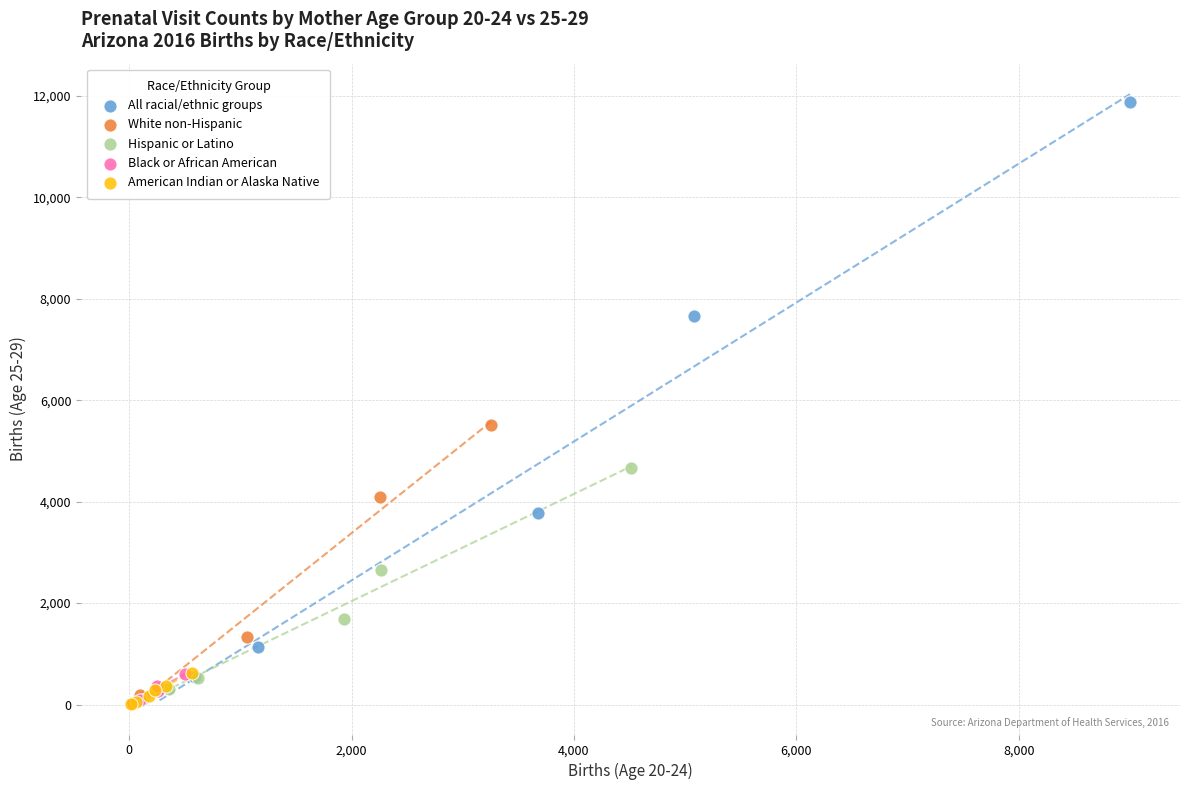

Which series contains the highest Y value?

All racial/ethnic groups